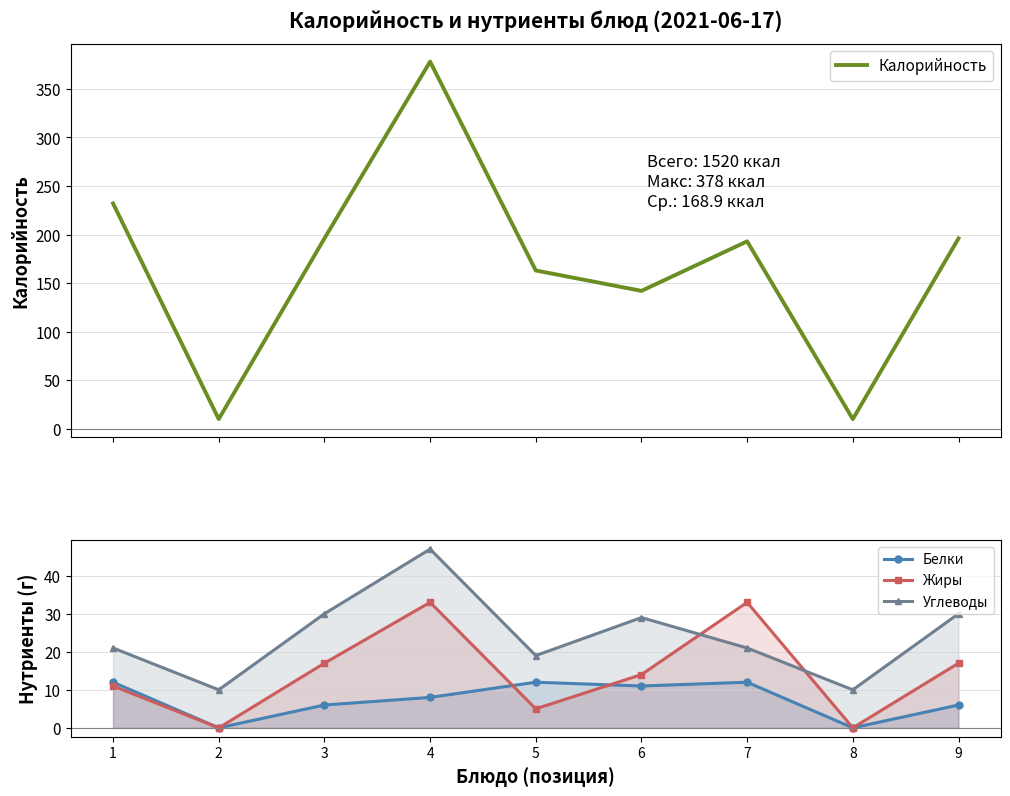

What is the highest value of the Жиры series?

33